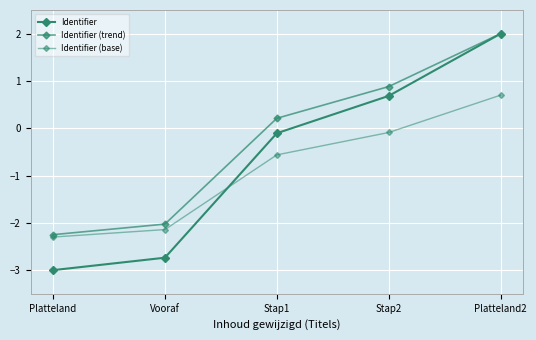

Reading left to right, transcribe all the data shown in this chart.

Identifier: -3.0	-2.7	-0.1	0.7	2.0
Identifier (trend): -2.2	-2.0	0.2	0.9	2.0
Identifier (base): -2.3	-2.1	-0.6	-0.1	0.7